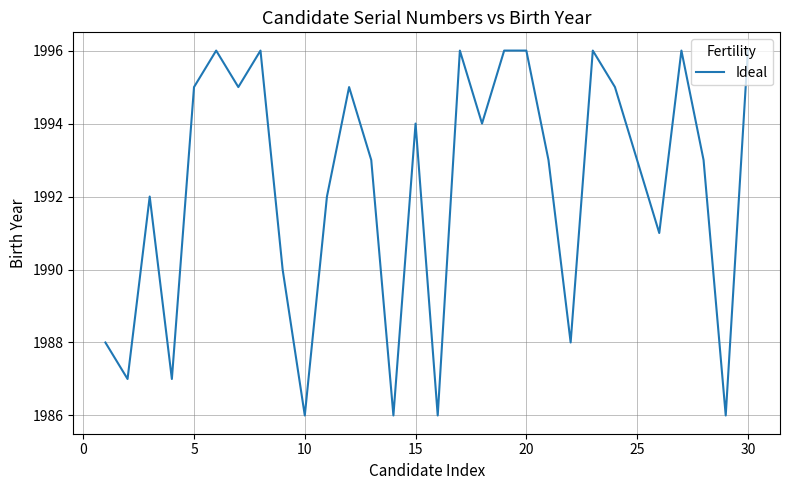

What is the difference between the maximum and minimum values?

10